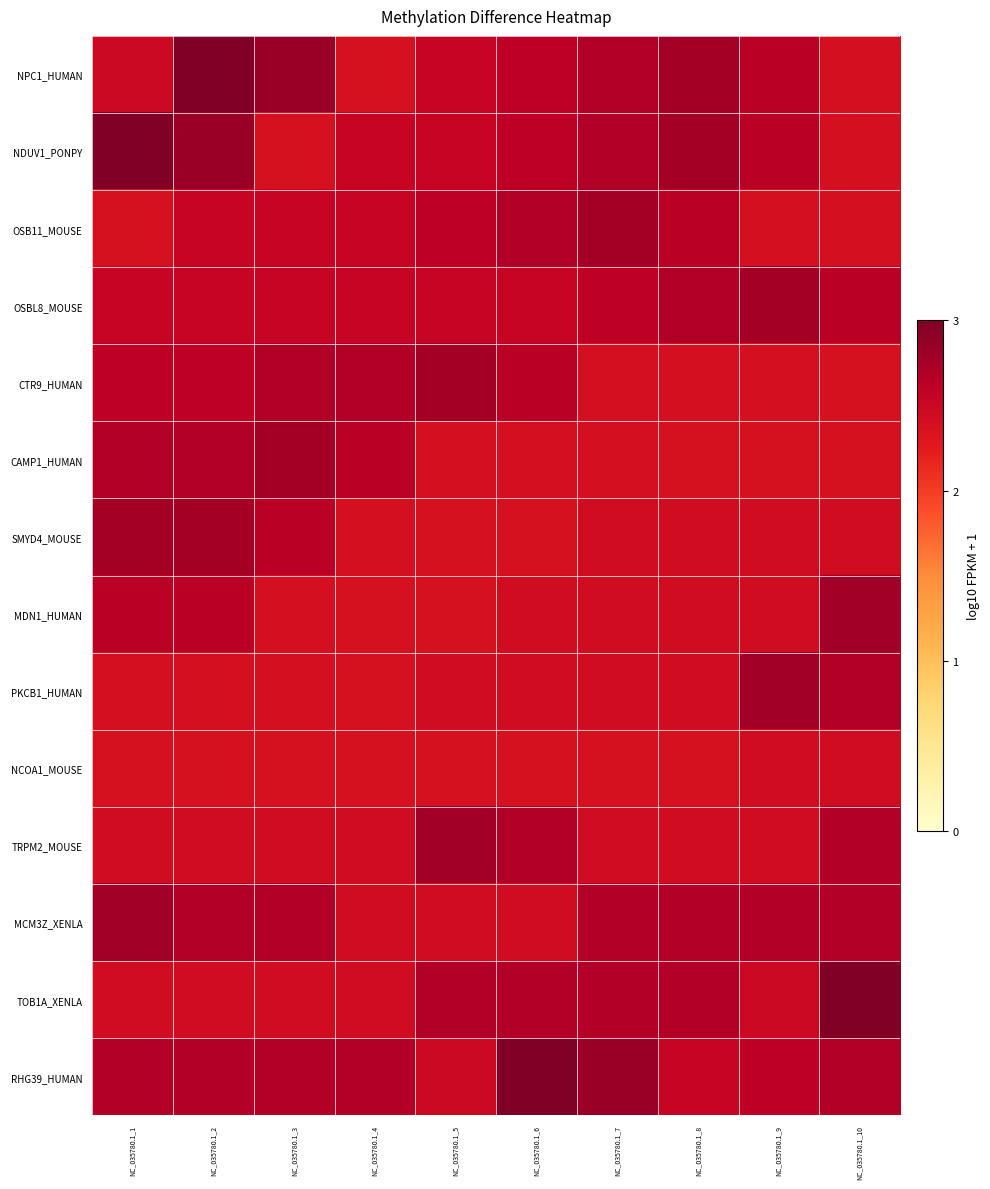

Which has a higher value, NC_035780.1_1 or NC_035780.1_9?

NC_035780.1_9